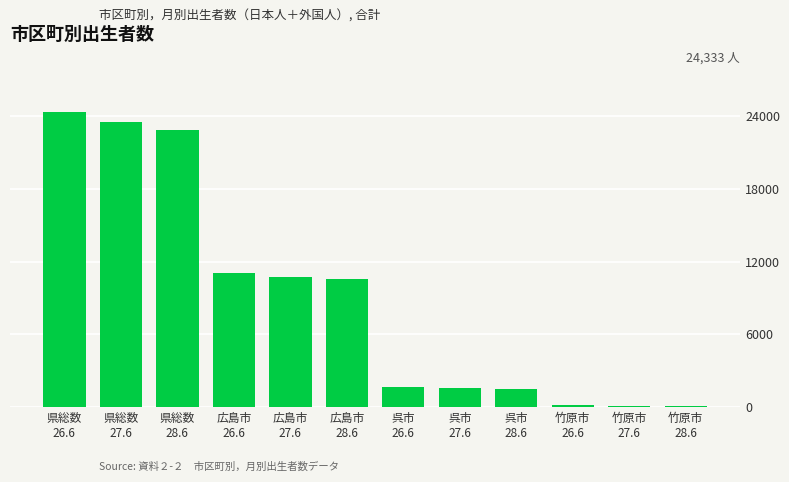

How many data points are less than 10542?

6